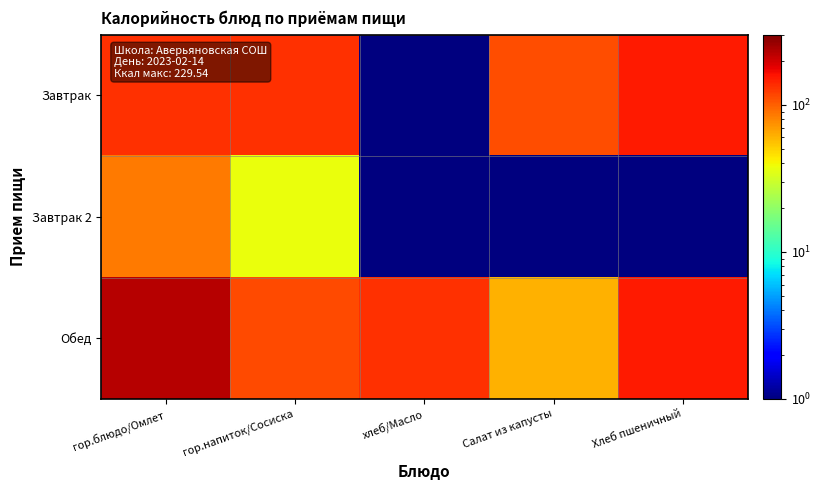

What is the smallest value displayed?

0.5